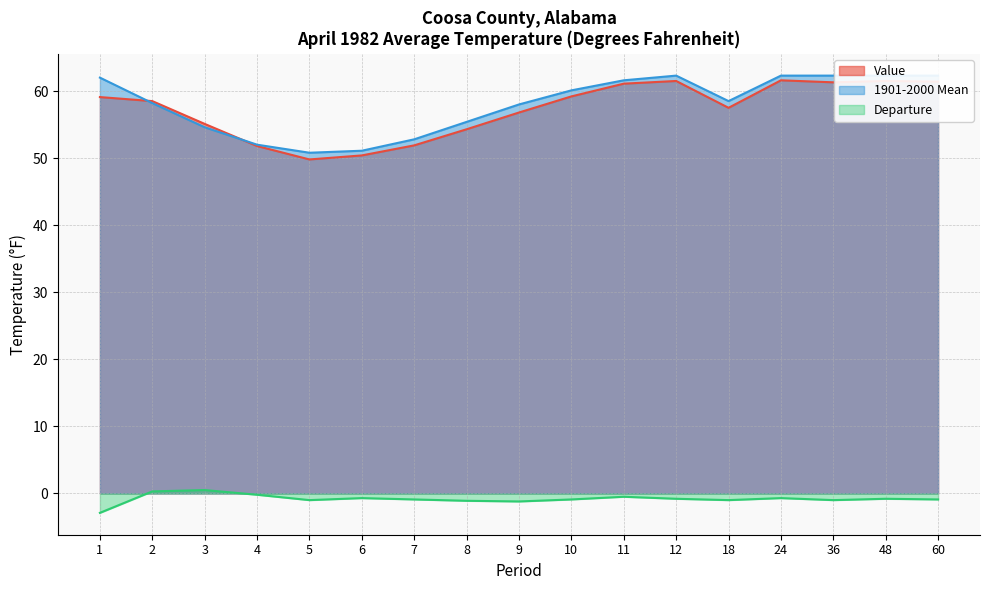

Rank the categories by Value value from highest to lowest.

24, 12, 48, 60, 36, 11, 10, 1, 2, 18, 9, 3, 8, 7, 4, 6, 5